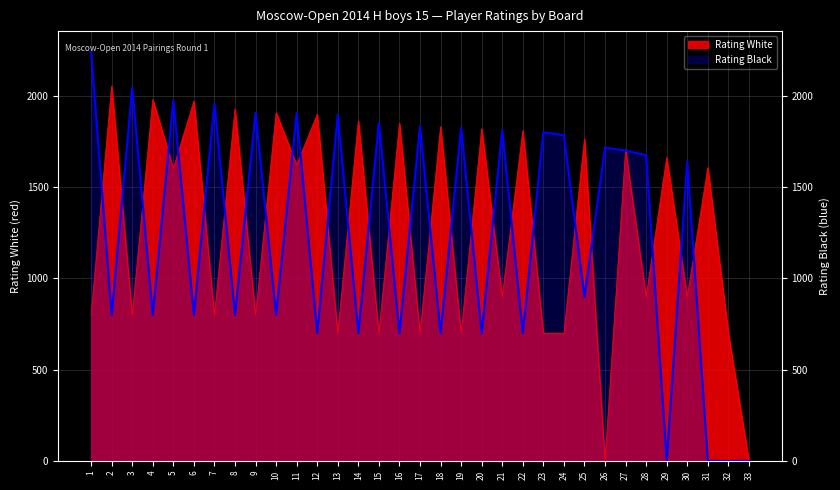

Read the Rating White value at 19.

700